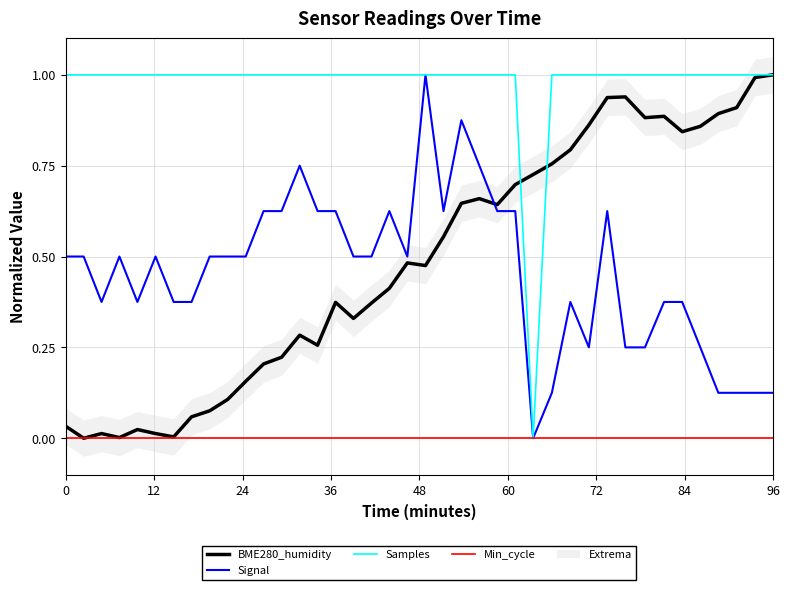

Is it true that Signal equals 0.5 at 0?

True